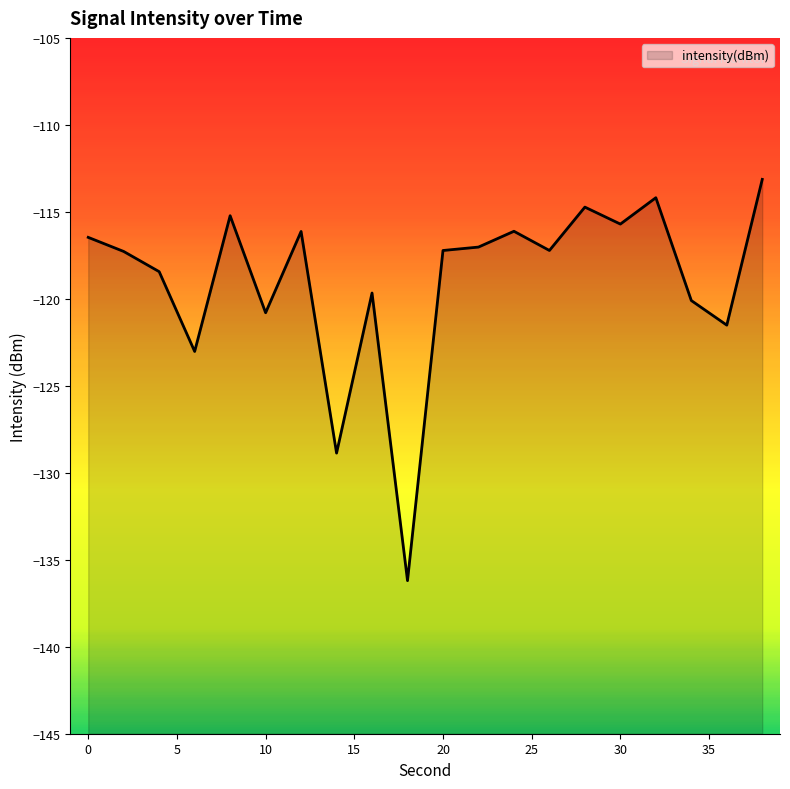

Which category has the highest value across all series?

38